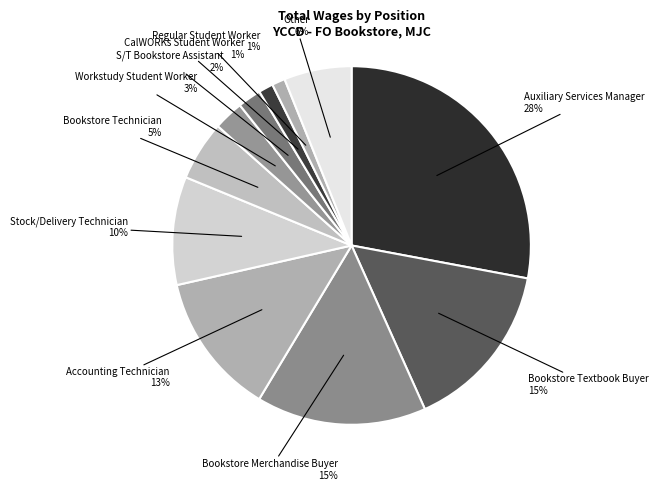

Rank the categories by value from highest to lowest.

Auxiliary Services Manager, Bookstore Textbook Buyer, Bookstore Merchandise Buyer, Accounting Technician, Stock/Delivery Technician, Other, Bookstore Technician, Workstudy Student Worker, S/T Bookstore Assistant, CalWORKs Student Worker, Regular Student Worker